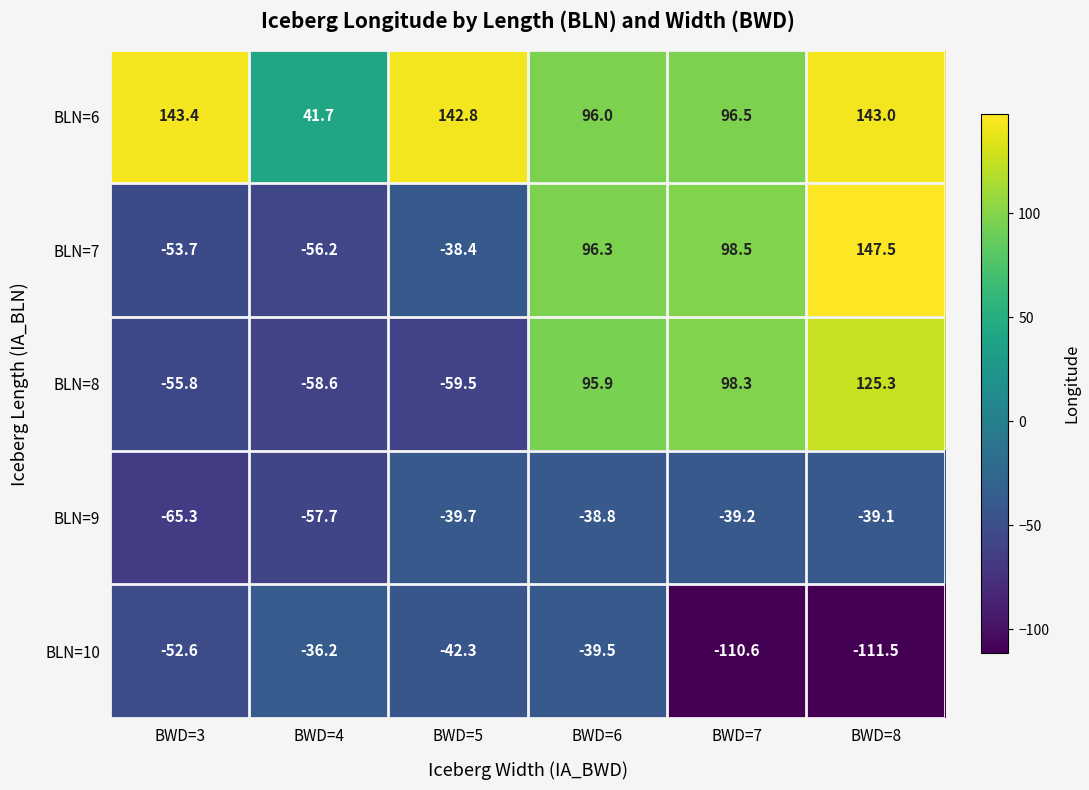

How many distinct data groups are displayed?

5